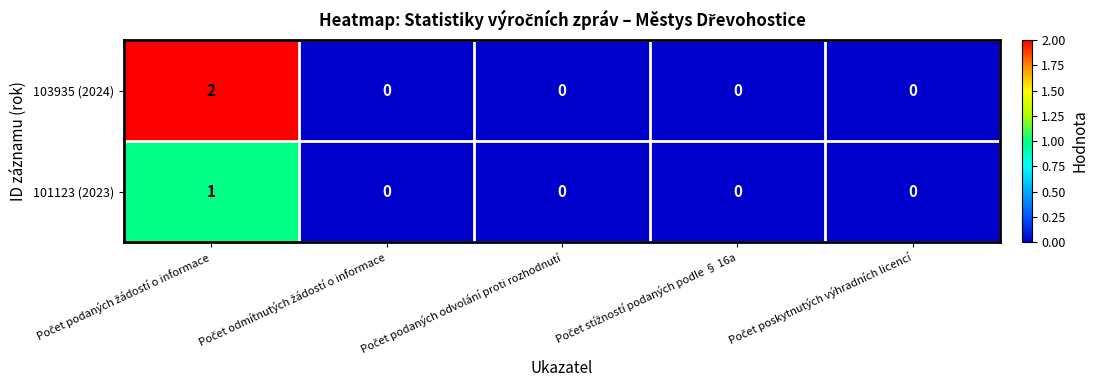

How many 103935 (2024) values are between 0 and 1?

4